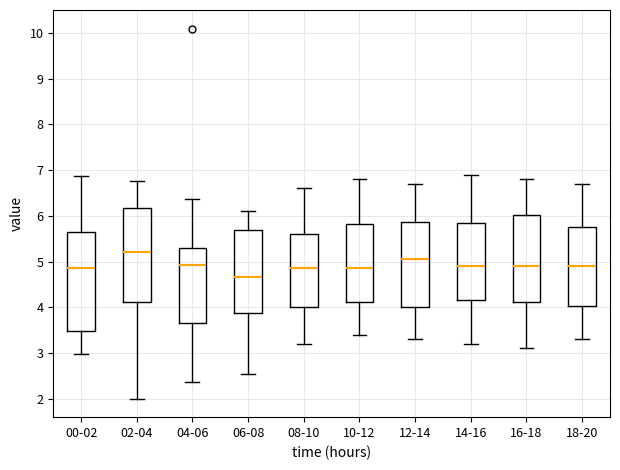

Comparing the boxes themselves (not the whiskers), which one is the tallest?

00-02